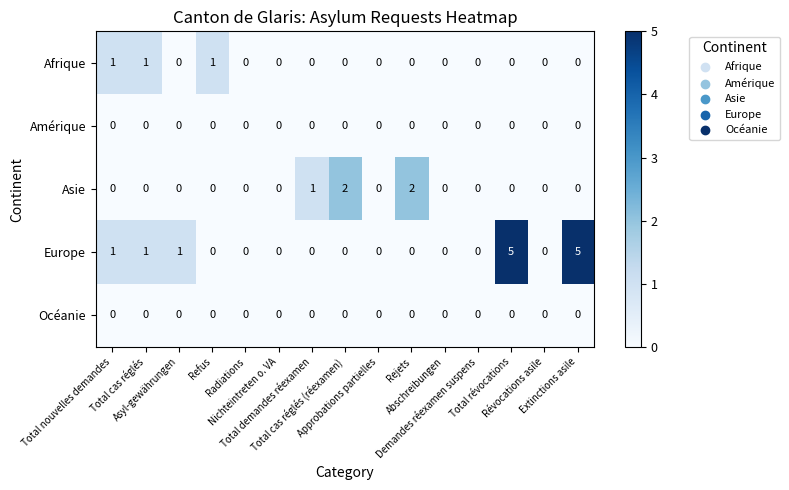

What is the sum of all Afrique values?

3